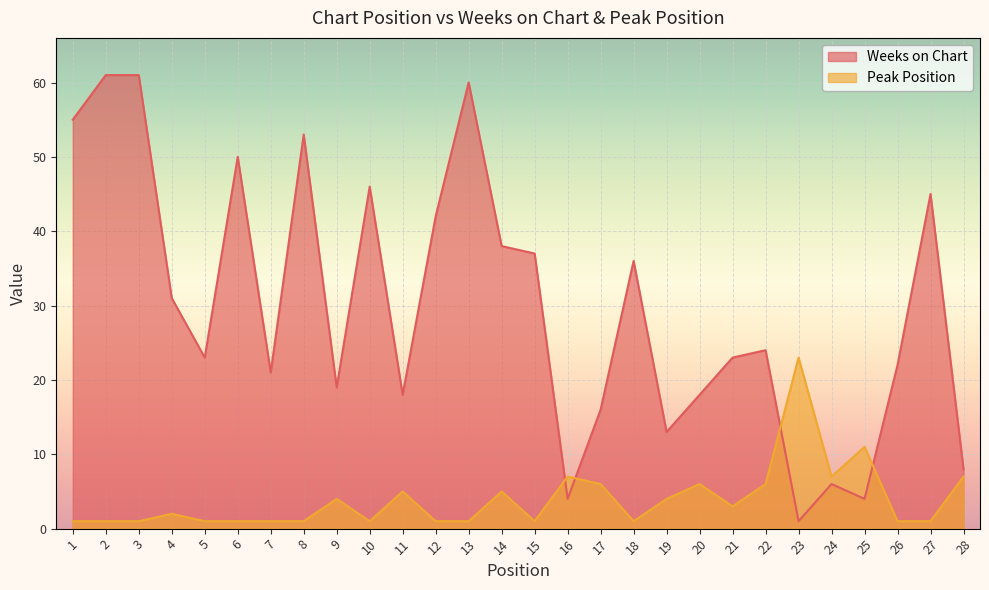

Where do Weeks on Chart and Peak Position first cross each other?

15 and 16